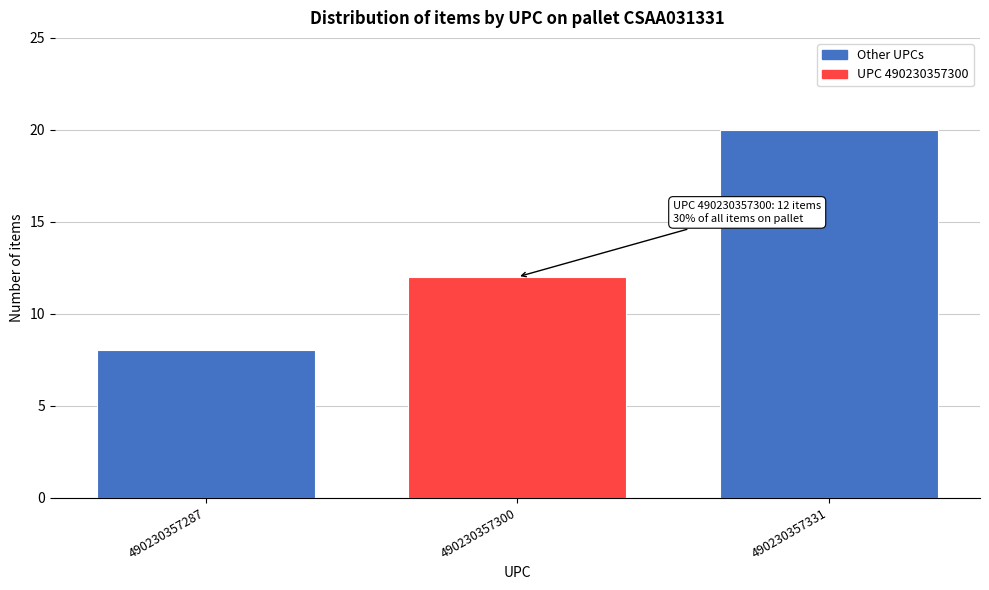

Reading left to right, list all the values displayed in this chart.

490230357287=8	490230357300=12	490230357331=20